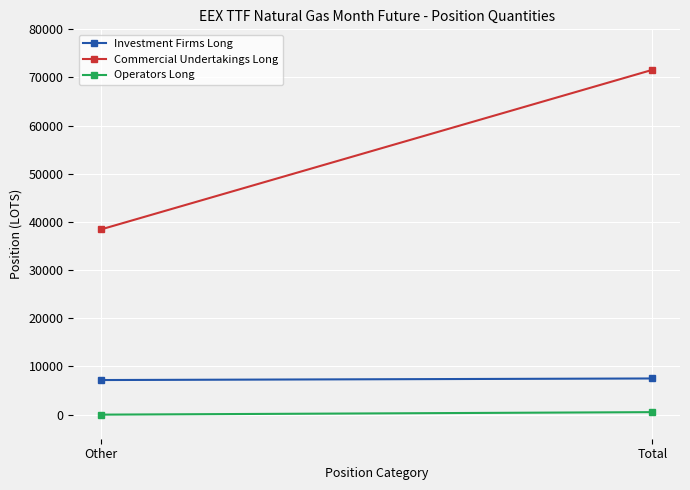

What position from the right is Other?

2